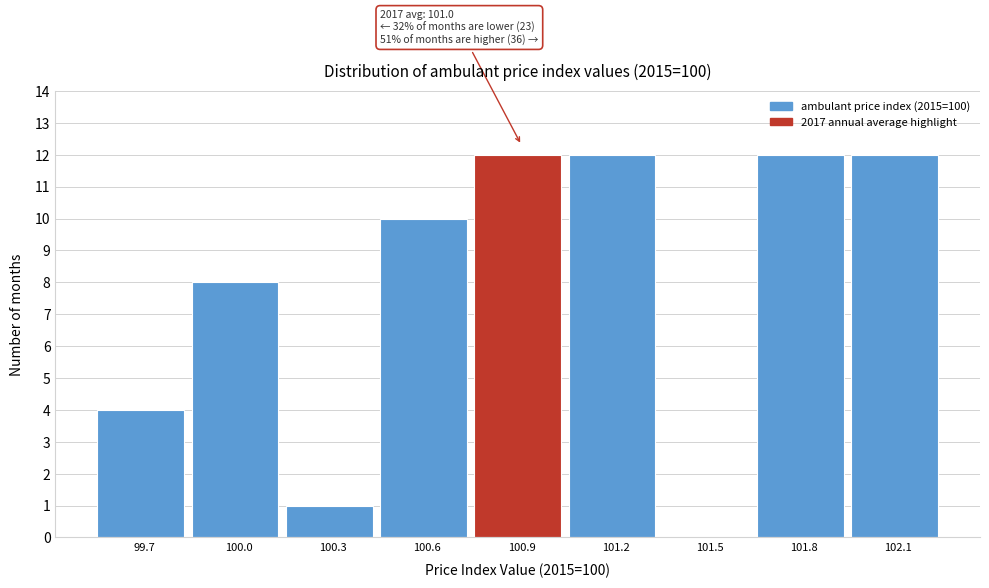

Reading left to right, what are all the values shown in this chart?

99.7=4	100.0=8	100.3=1	100.6=10	100.9=12	101.2=12	101.5=0	101.8=12	102.1=12